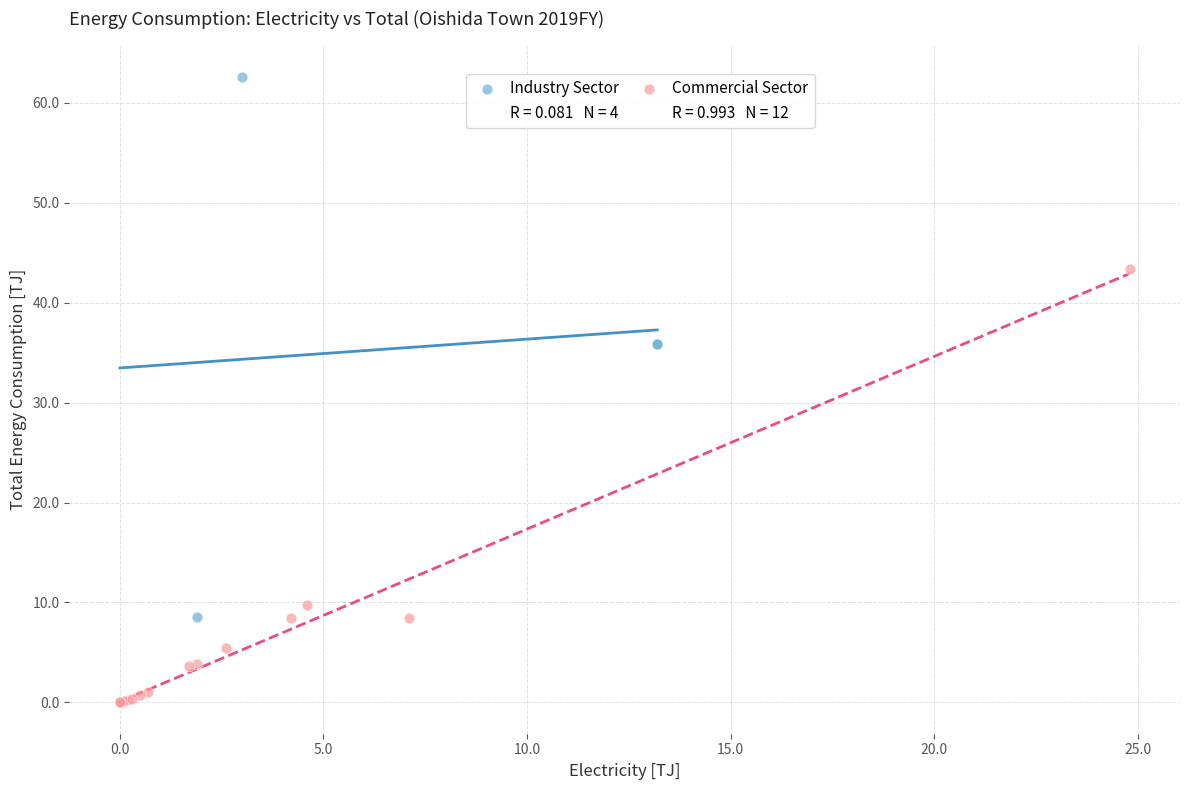

Which series reaches the maximum Y coordinate?

Industry Sector